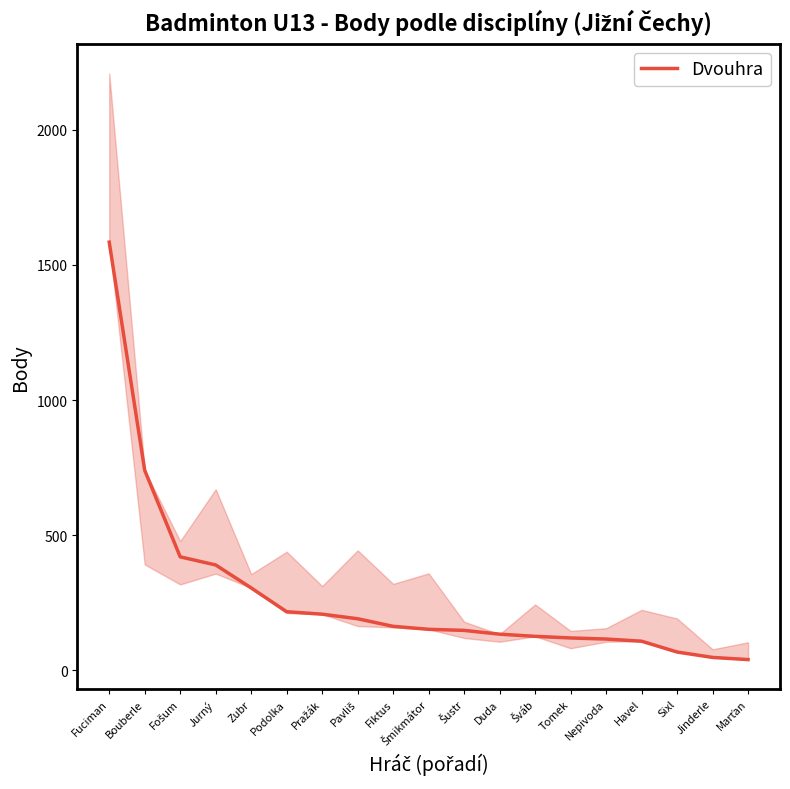

What is the greatest value displayed?

1584